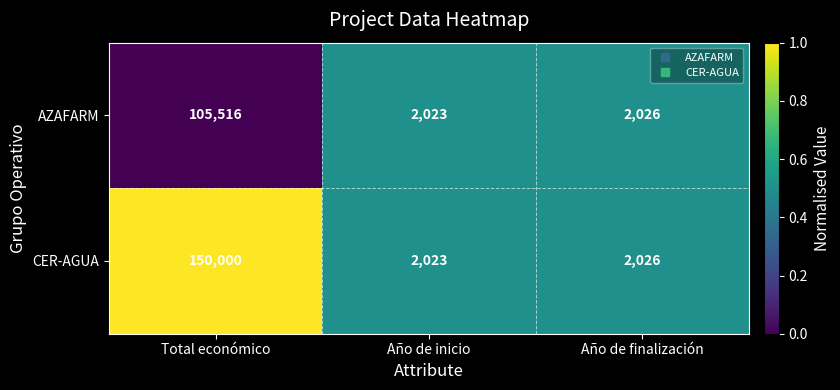

What is the sum of all AZAFARM values?

109565